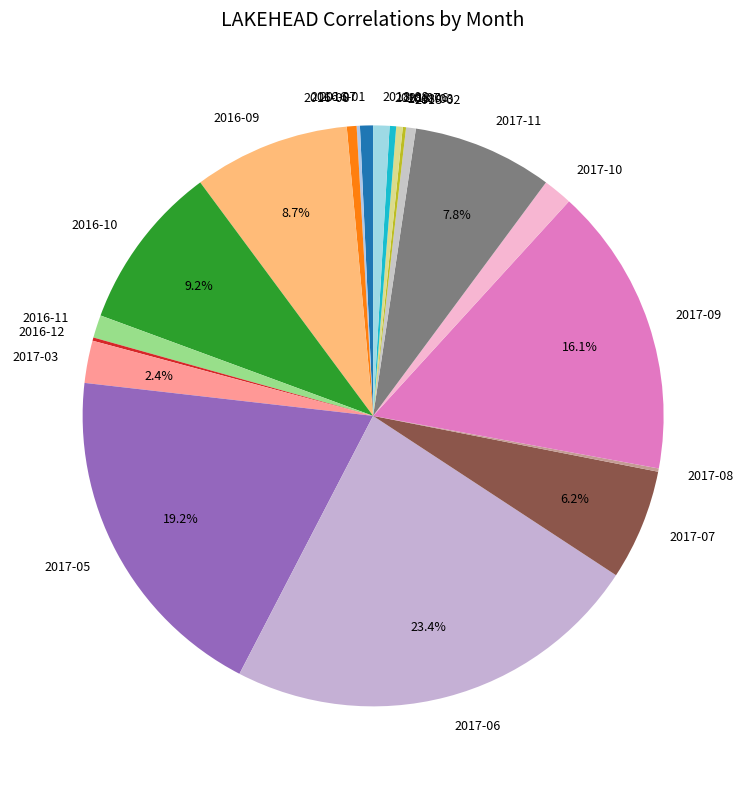

The 2018-06 slice represents 0% of the pie. True or false?

True